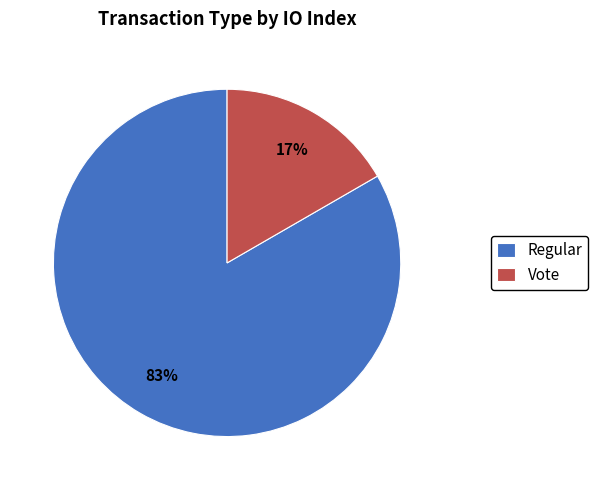

Between Regular and Vote, which is larger?

Regular